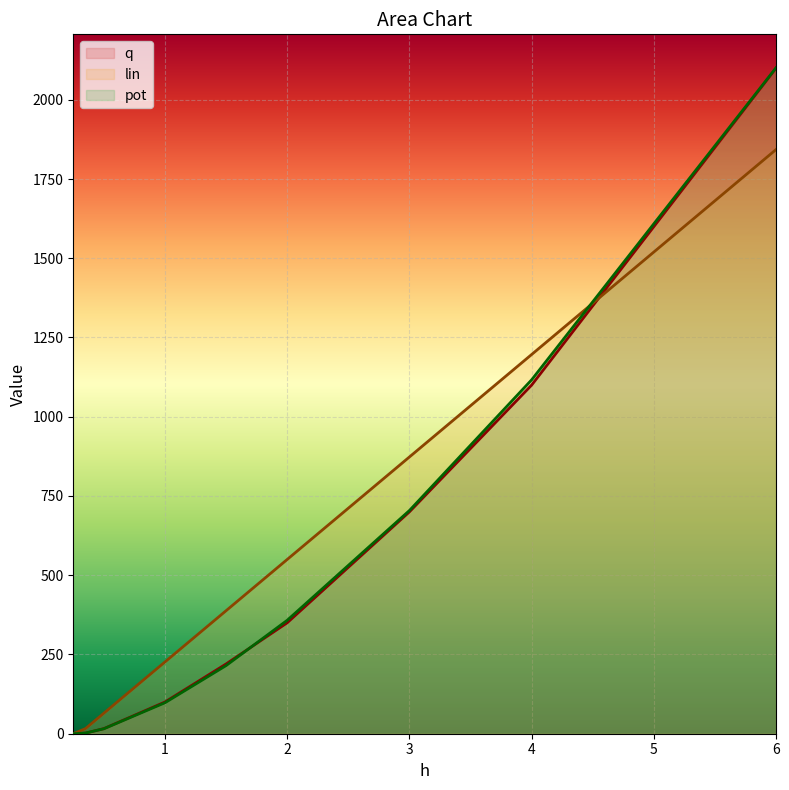

Reading left to right, transcribe all the data shown in this chart.

q: 0.25=0.0	0.35=2.0	0.5=16.0	1=100.0	1.5=220.0	2=350.0	3=700.0	4=1100.0	6=2100.0
lin: 0.25=0.0	0.35=16.2	0.5=64.7	1=226.4	1.5=388.0	2=549.7	3=873.1	4=1196.4	6=1843.1
pot: 0.25=0.0	0.35=2.1	0.5=15.6	1=97.7	1.5=214.9	2=357.8	3=704.1	4=1116.6	6=2101.3